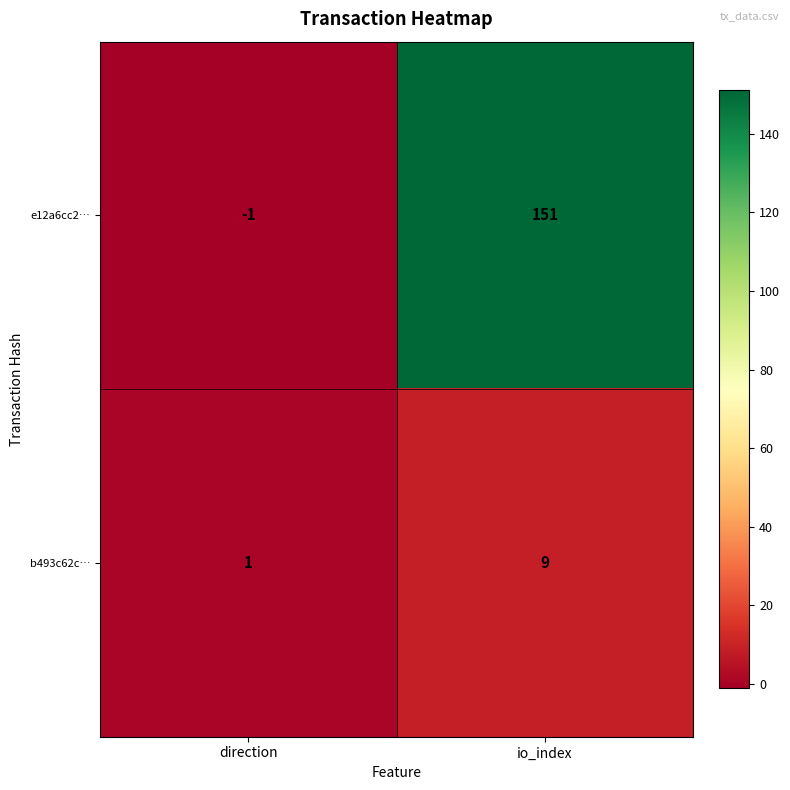

What is the sum of all e12a6cc2… values?

150